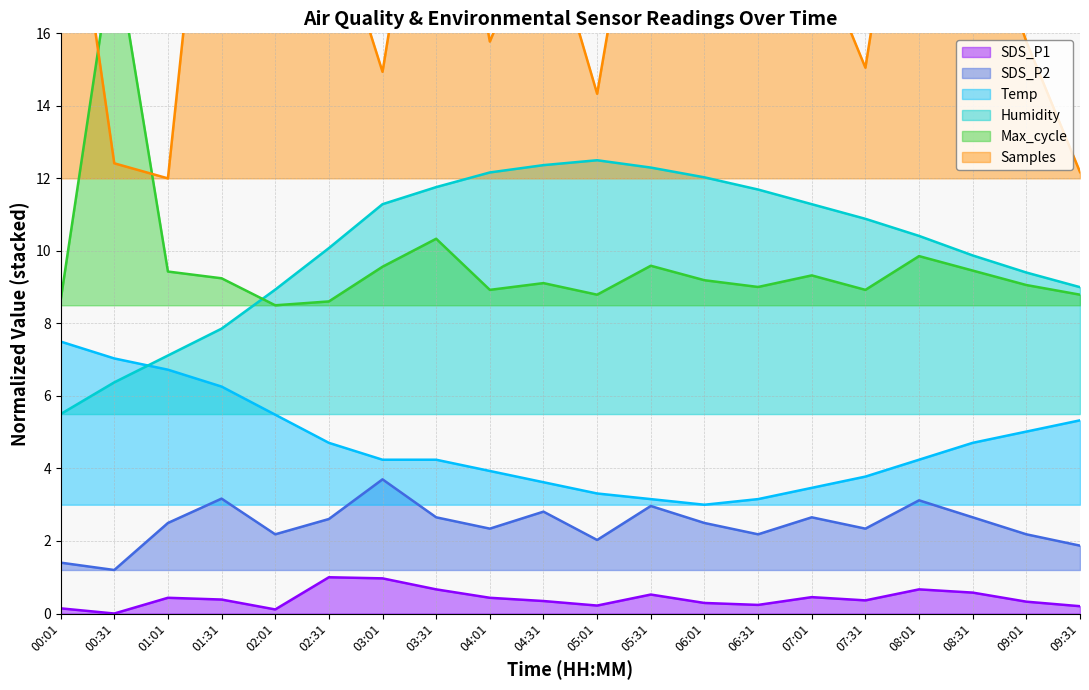

At which category is the sum across all series the highest?

03:31